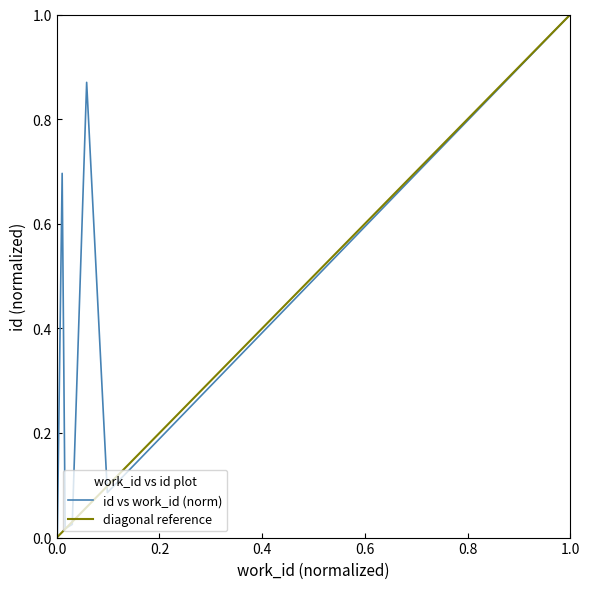

Which category has the highest value in the id vs work_id (norm) series?

1.0